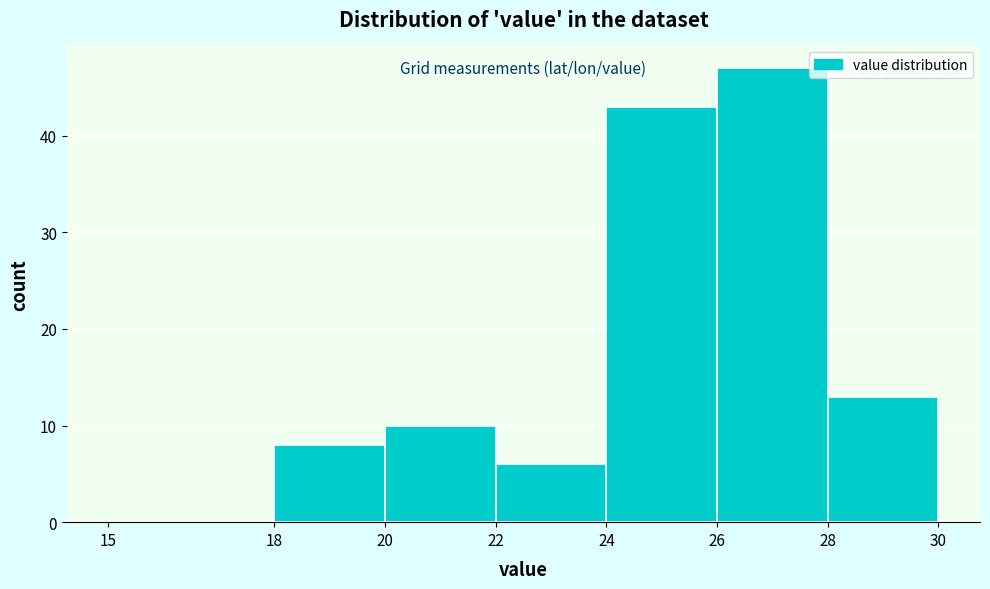

Reading left to right, transcribe this chart: for each bar, give the range it covers on the x-axis and its height. The values are not printed on the chart, so give them approximately, as read against the axis.

15 to 18: 0
18 to 20: 8
20 to 22: 10
22 to 24: 6
24 to 26: 43
26 to 28: 47
28 to 30: 13